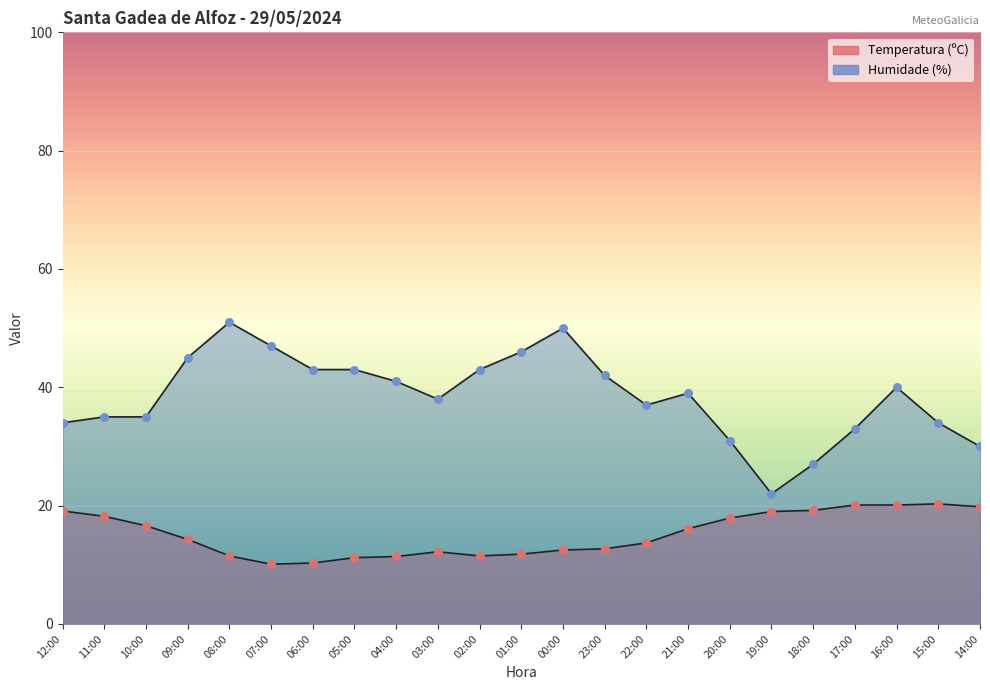

At which category is the sum across all series the highest?

08:00